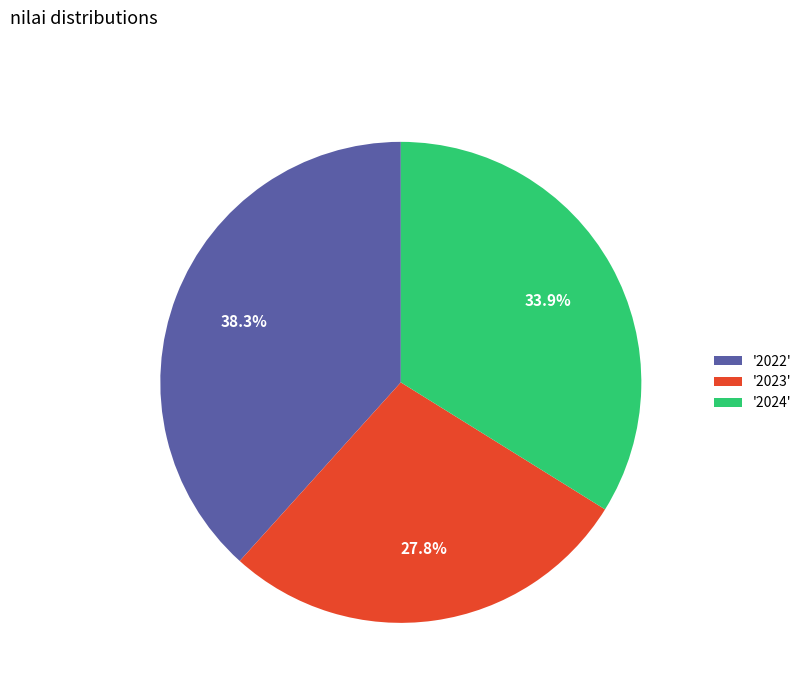

What is the ratio of the value at '2022' to the value at '2024'?

1.1